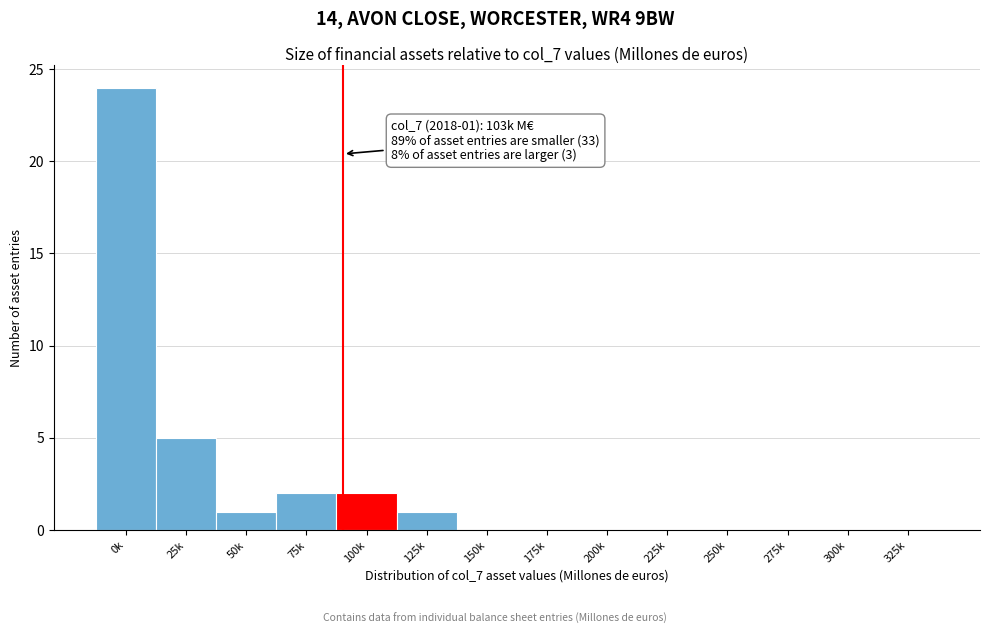

Reading left to right, transcribe all the data shown in this chart.

0k=24	25k=5	50k=1	75k=2	100k=2	125k=1	150k=0	175k=0	200k=0	225k=0	250k=0	275k=0	300k=0	325k=0